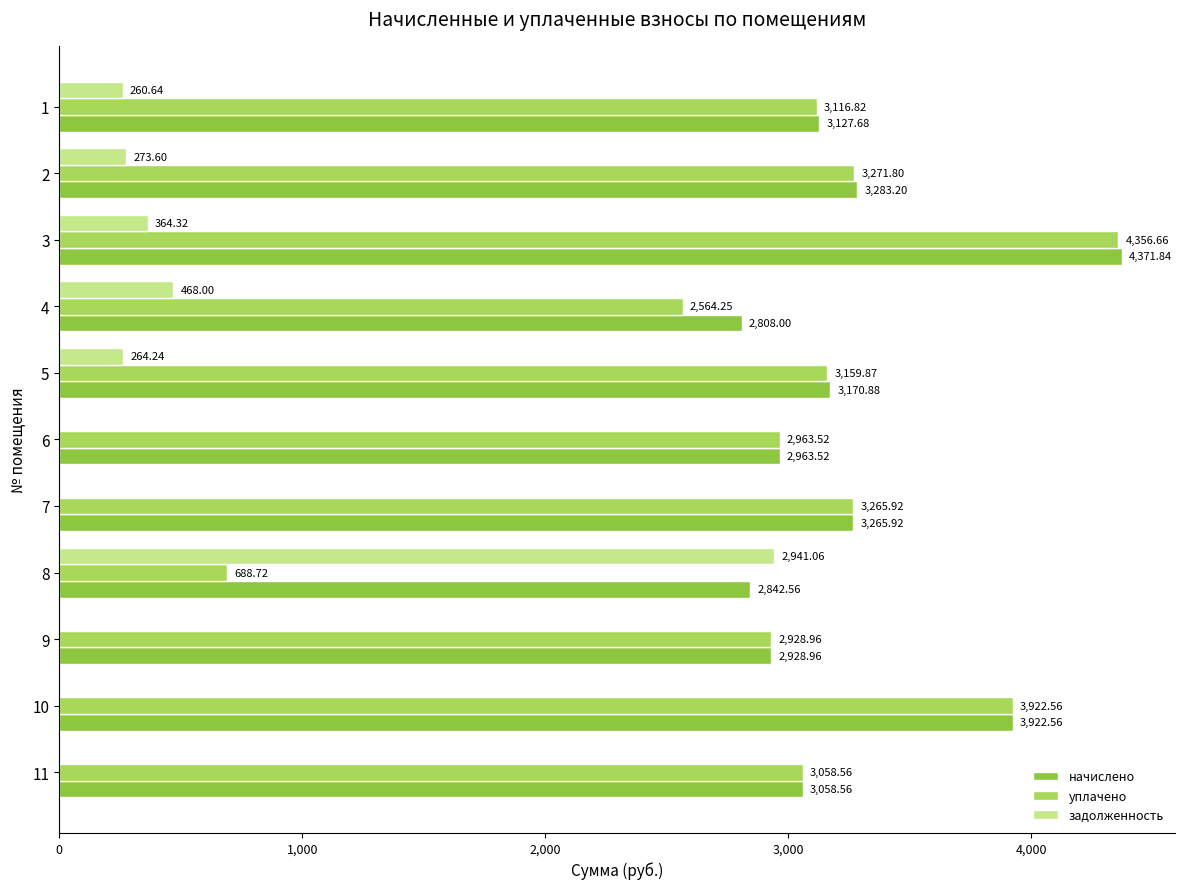

At which label does уплачено reach its peak?

3